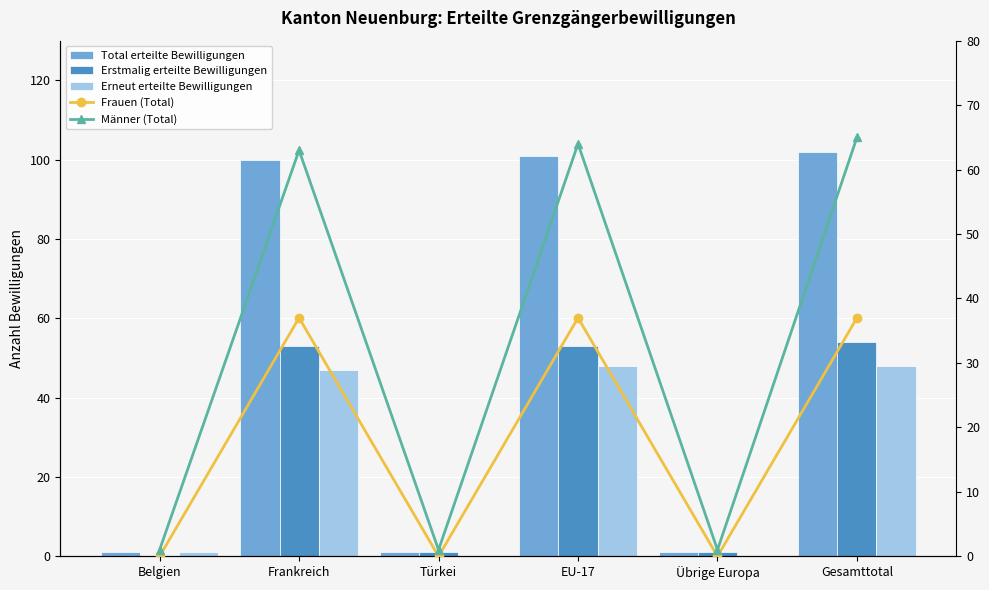

Where does the Total erteilte Bewilligungen series first go above 100?

EU-17